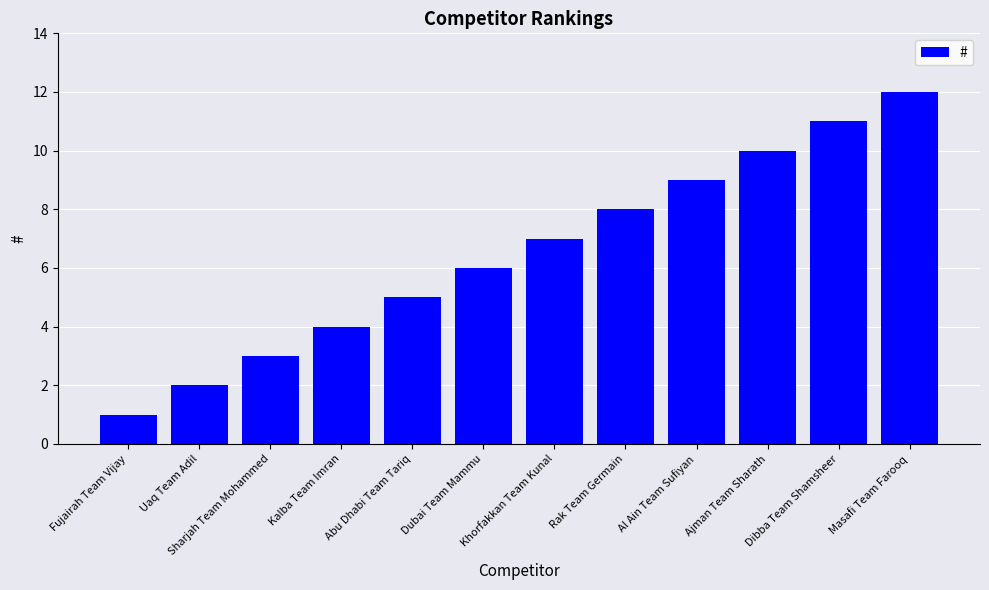

The value at Abu Dhabi Team Tariq is 5. True or false?

True